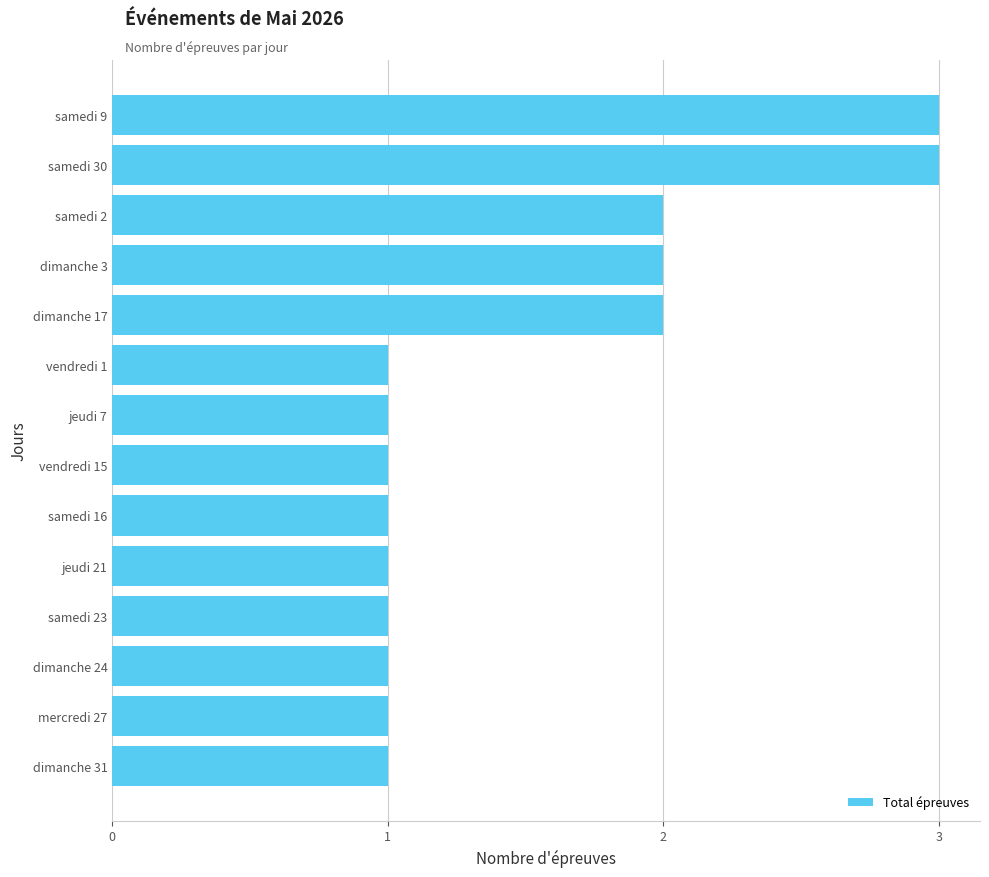

True or false: the data shows 3 at samedi 30.

True